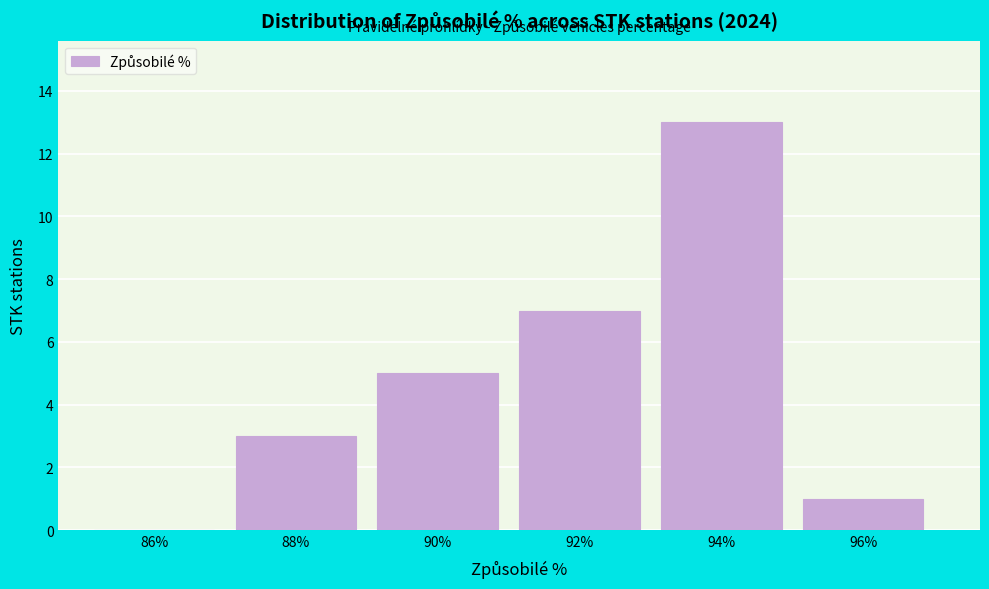

Reading left to right, list all the values displayed in this chart.

86%=0	88%=3	90%=5	92%=7	94%=13	96%=1